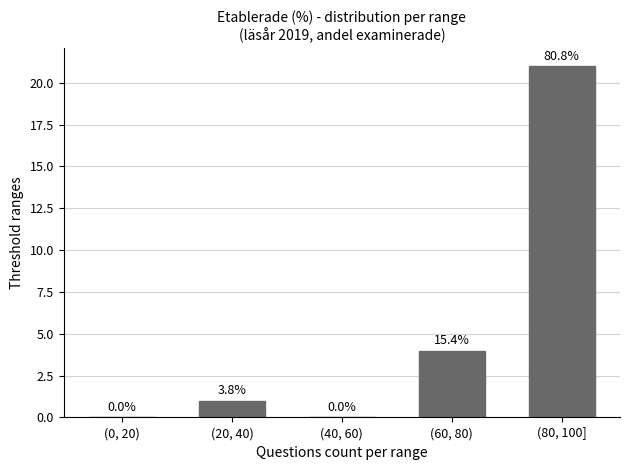

Are the bars grouped side by side (vs. stacked)?

No